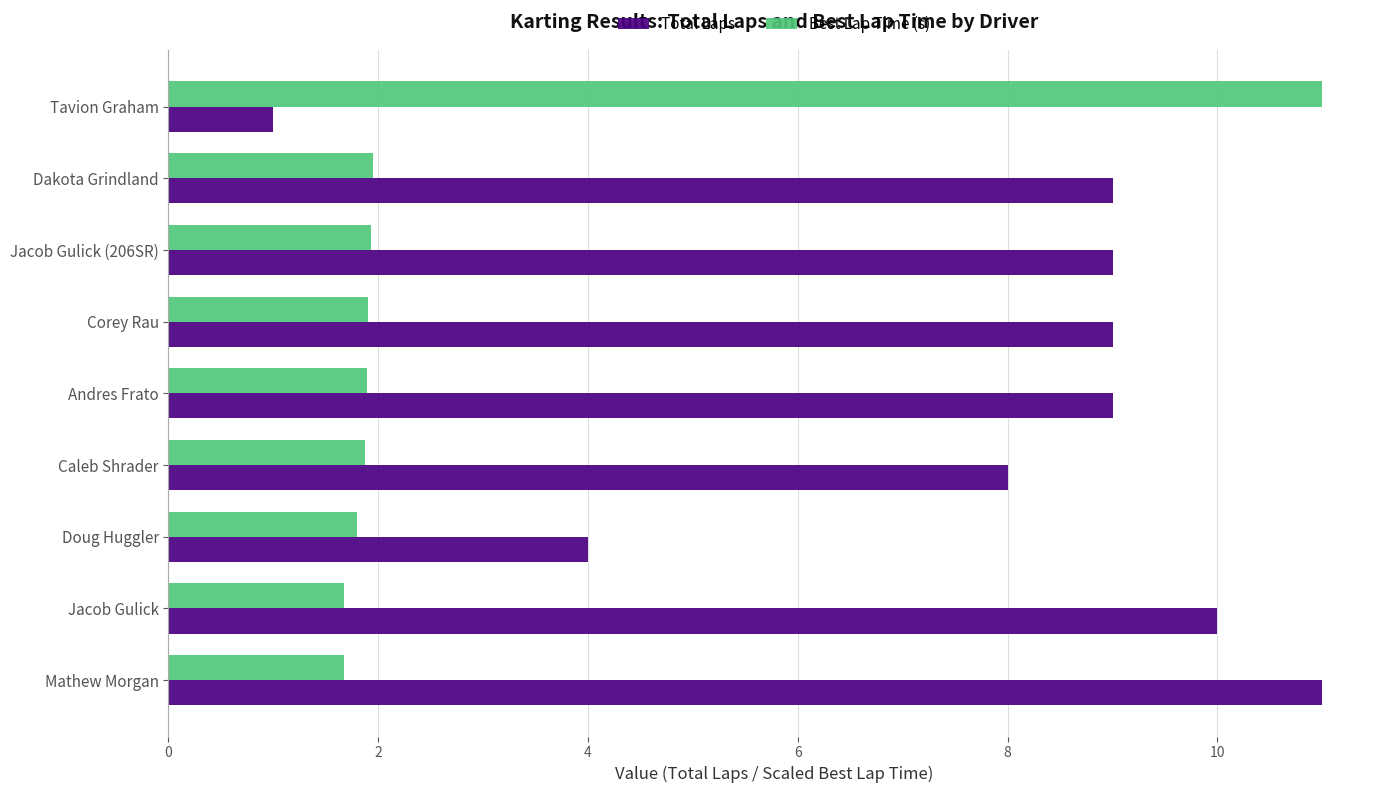

What is the difference between the maximum and minimum values in the Best Lap Time (s) series?

9.3